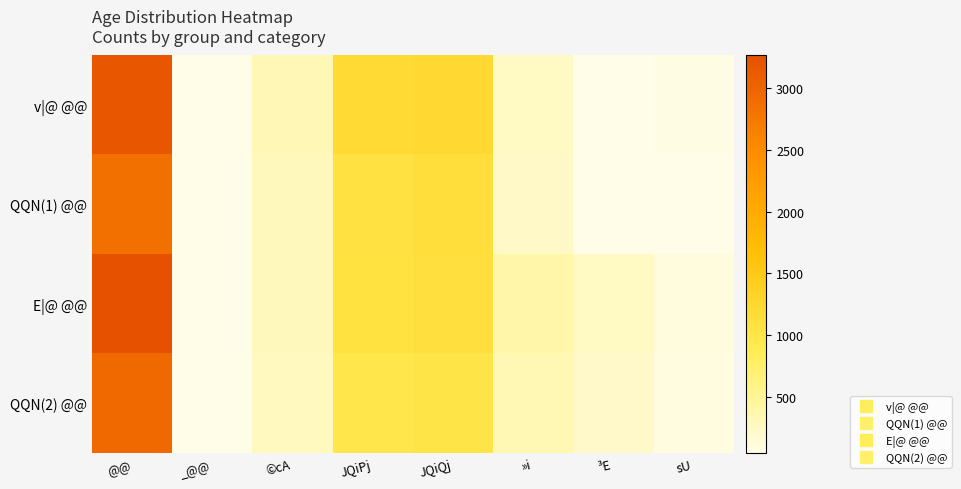

List the series in order of their peak value, highest first.

E|@ @@, v|@ @@, QQN(2) @@, QQN(1) @@